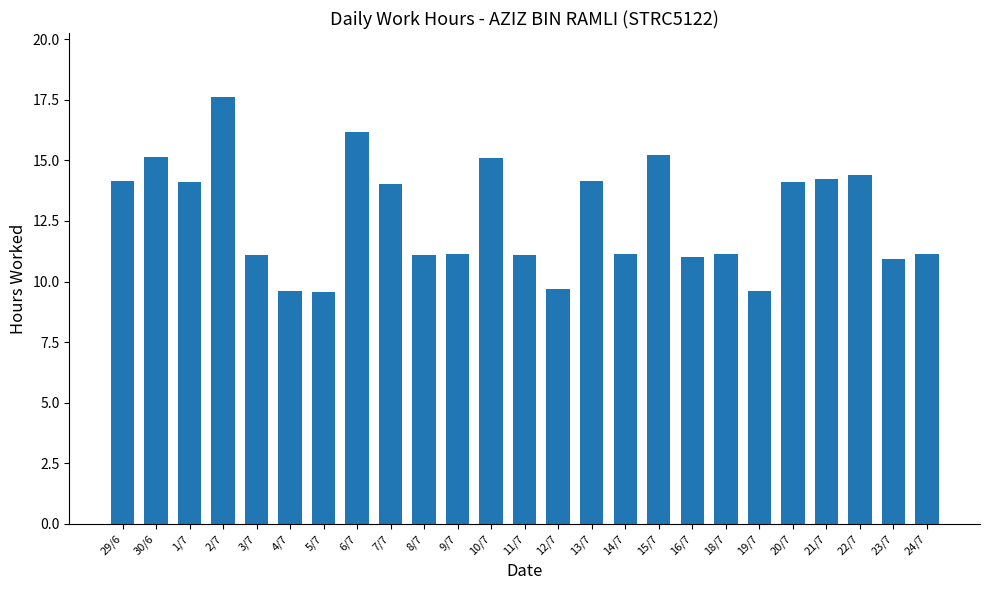

How many data points does each series have?

25